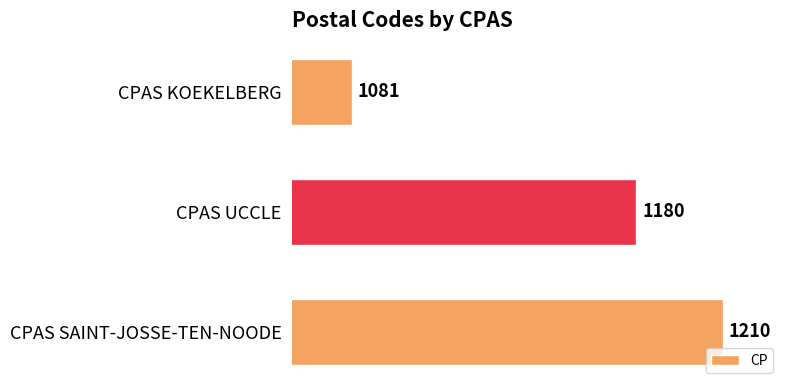

What is the smallest value displayed?

1081